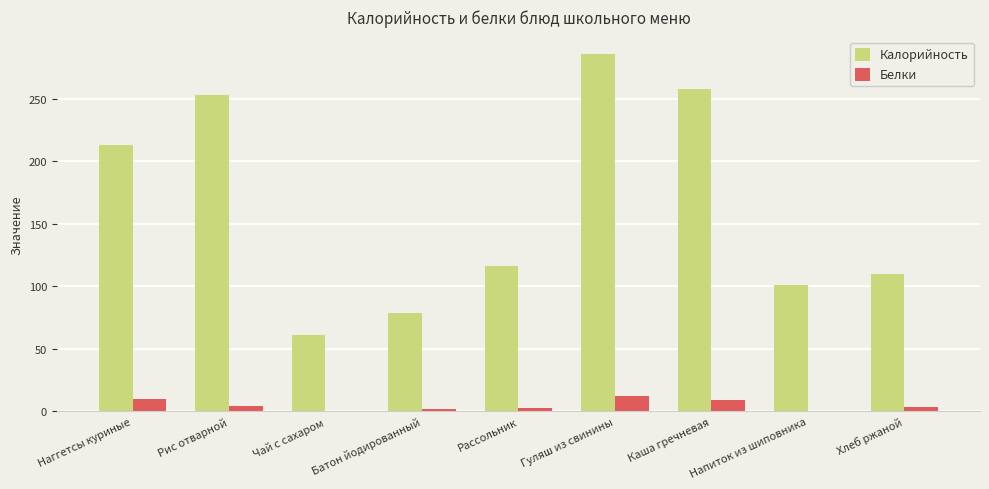

Count the number of categories in the chart.

9